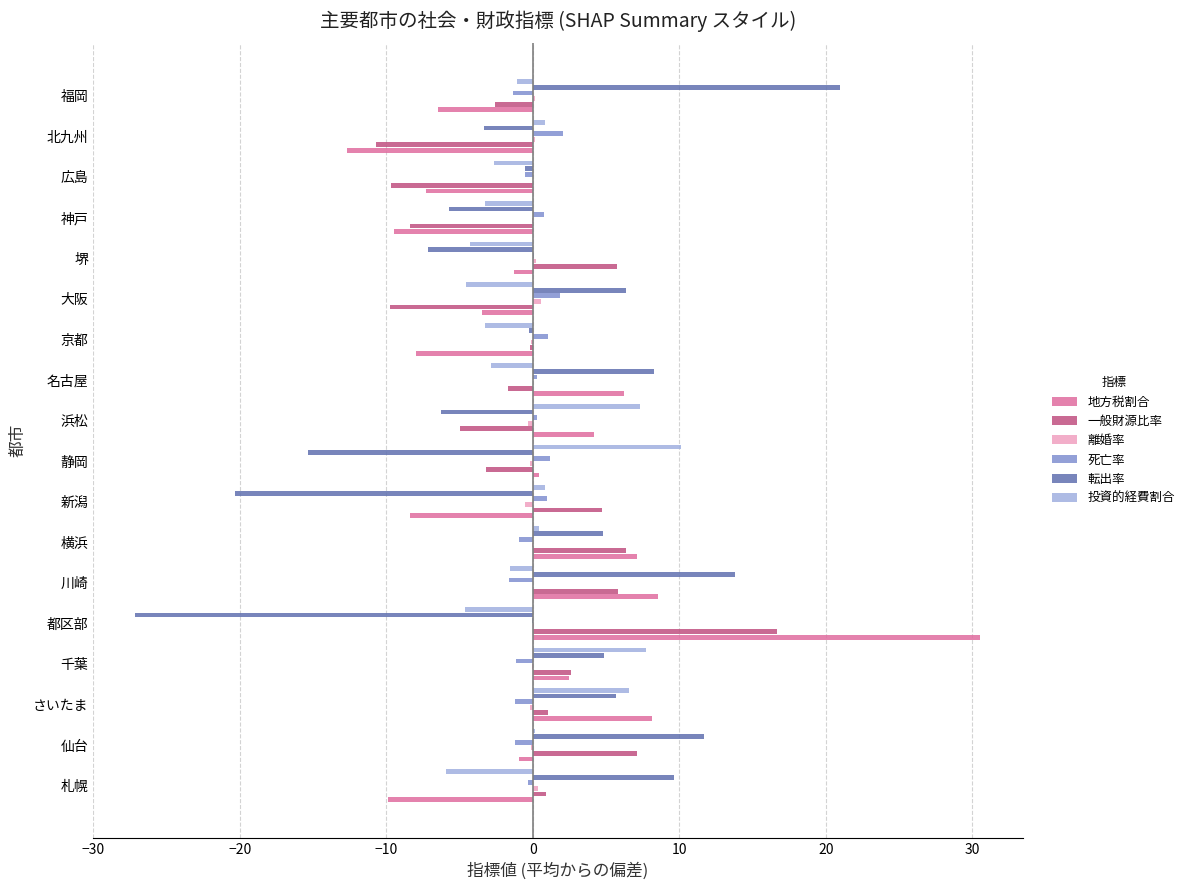

At which label is 転出率 closest to -3?

北九州